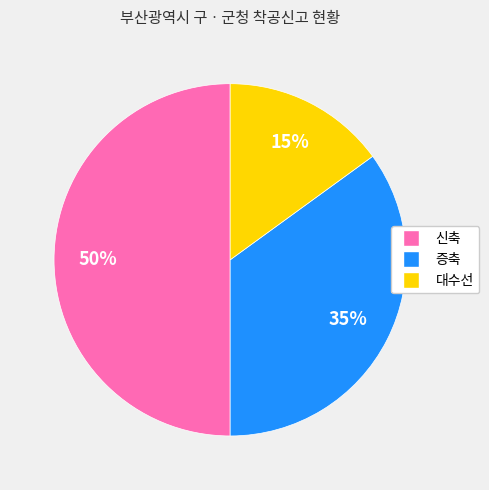

To the nearest percent, what is the difference between the largest and smallest slice percentages?

35%